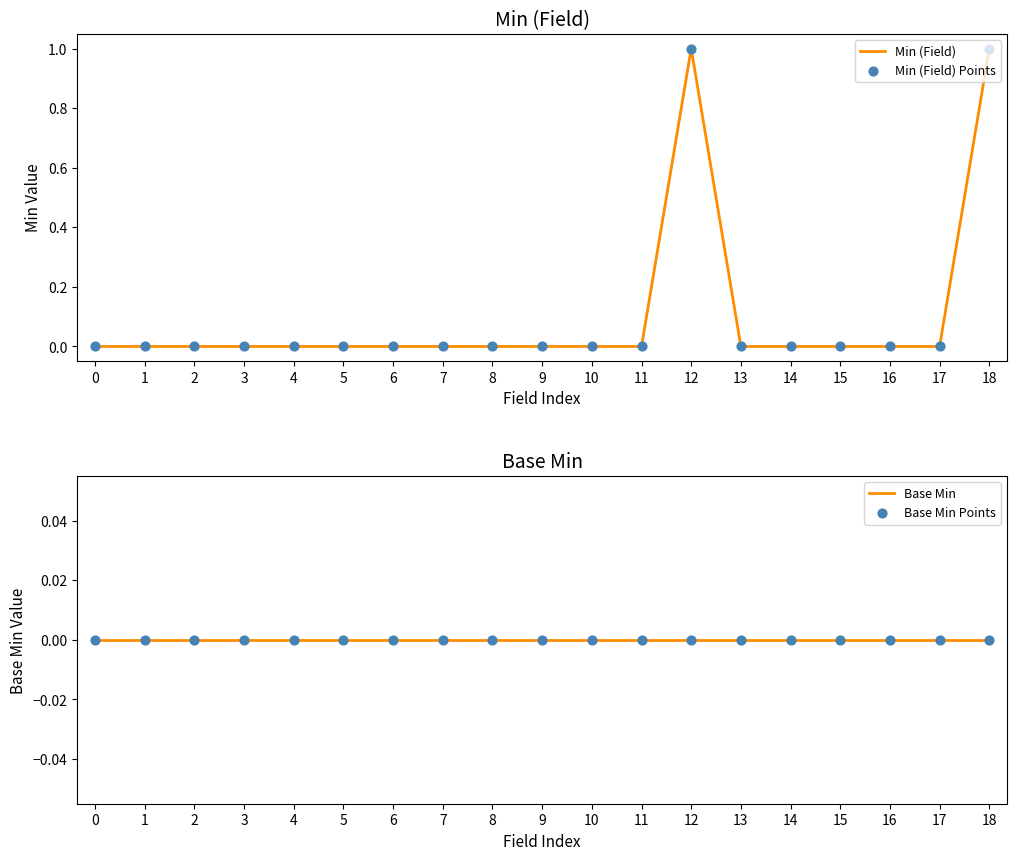

At how many categories does at least one series exceed 0?

2